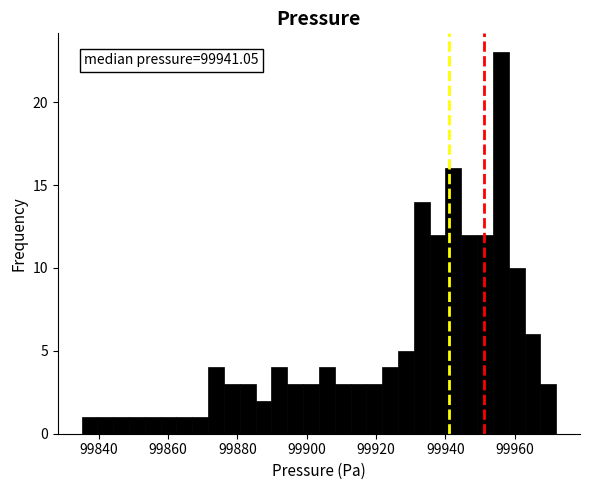

Around what value on the x-axis is the tallest bar? Give the approximate position of its centre, as read against the axis.

99956